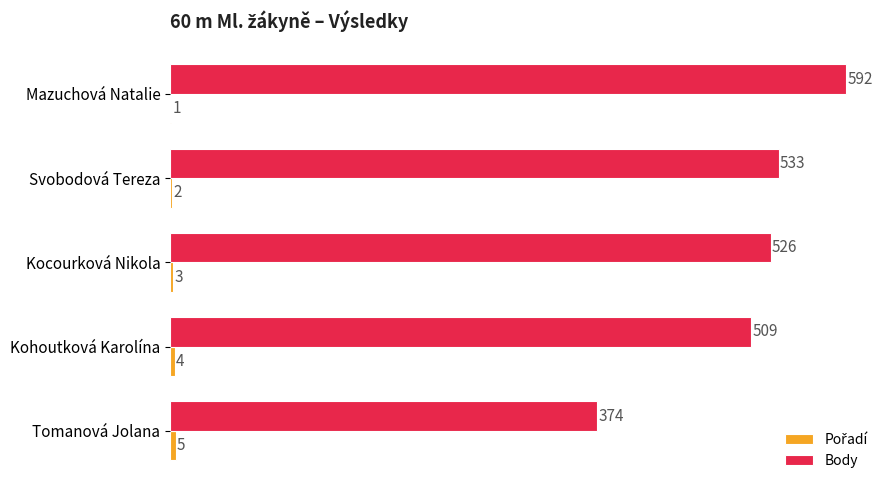

What is the sum of the Body values at Svobodová Tereza and Kocourková Nikola?

1059